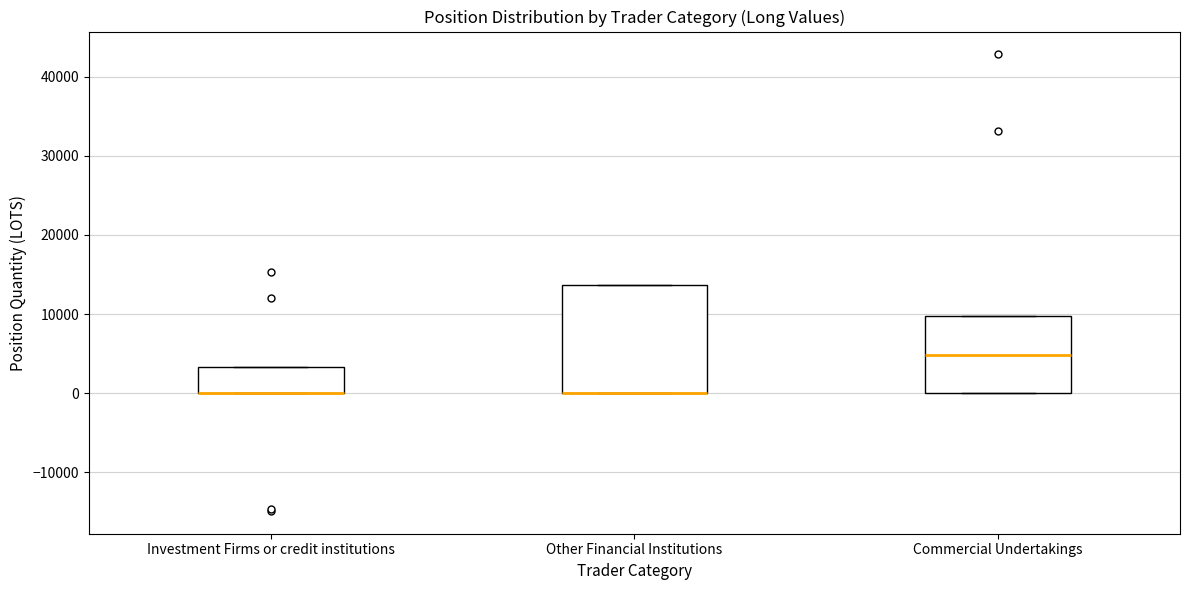

Reading left to right, transcribe this box plot: for each box, give where its median line is, the range the box spans, and where its two whiskers end, as read against the y-axis. The values are not printed on the chart, so give them approximately, as read against the axis.

Investment Firms or credit institutions: median 0 (drawn on the box's lower edge), box 0 to 3000, whiskers 0 to 3000
Other Financial Institutions: median 0 (drawn on the box's lower edge), box 0 to 14000, whiskers 0 to 14000
Commercial Undertakings: median 5000, box 0 to 10000, whiskers 0 to 10000